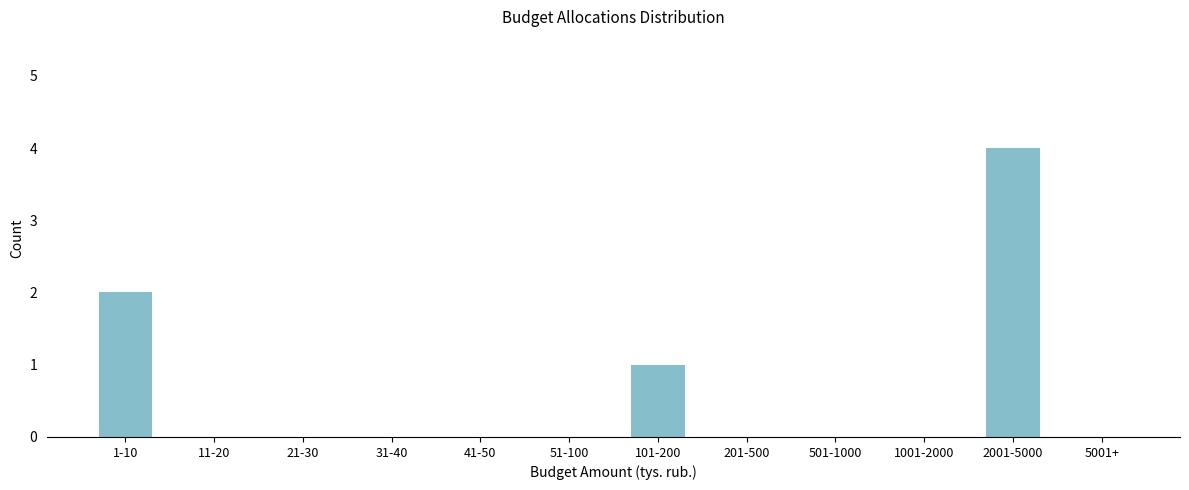

Reading left to right, what are all the values shown in this chart?

1-10=2	11-20=0	21-30=0	31-40=0	41-50=0	51-100=0	101-200=1	201-500=0	501-1000=0	1001-2000=0	2001-5000=4	5001+=0